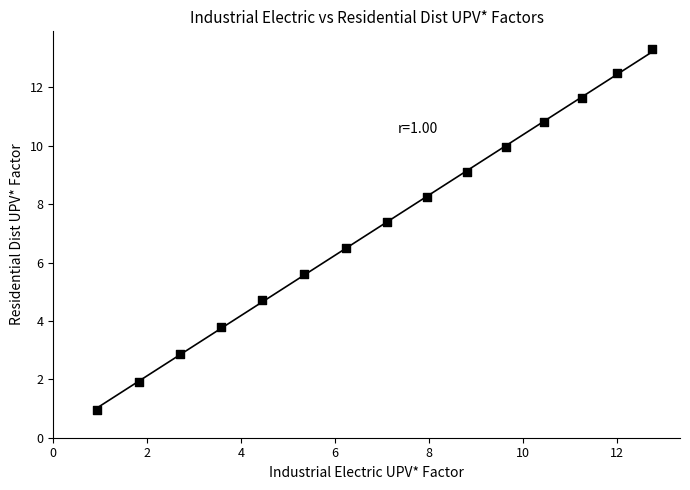

What is the range of X values (max minus min)?

11.8